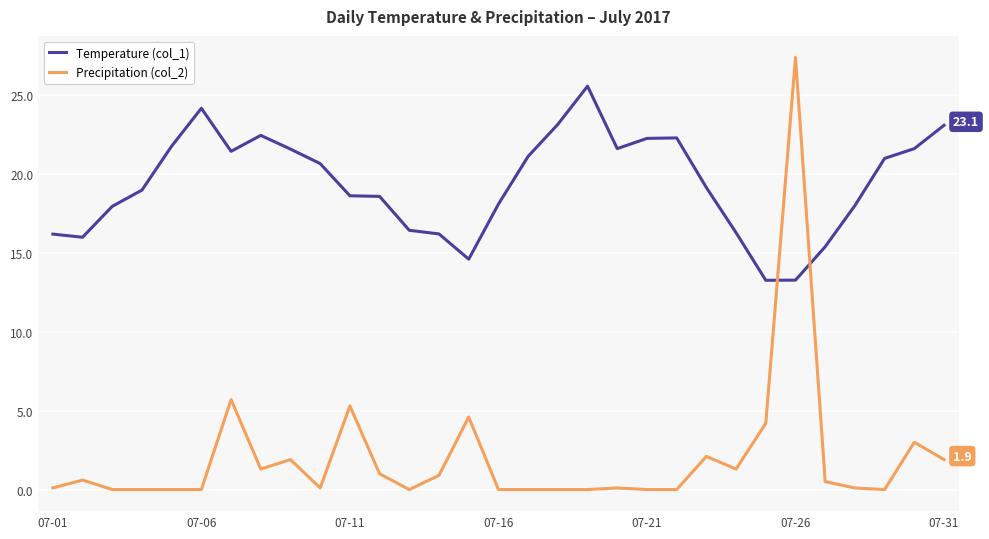

What is the difference between the maximum and minimum values in the Precipitation (col_2) series?

27.4